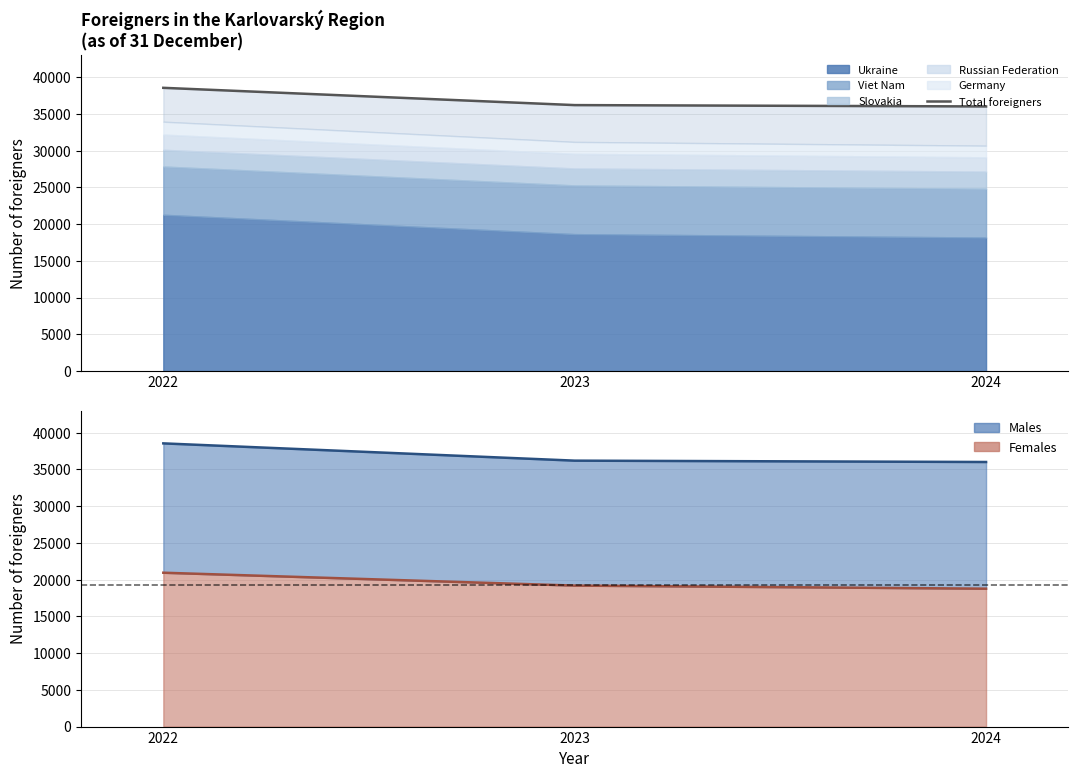

What is the value of the 3rd point from the left?

36021